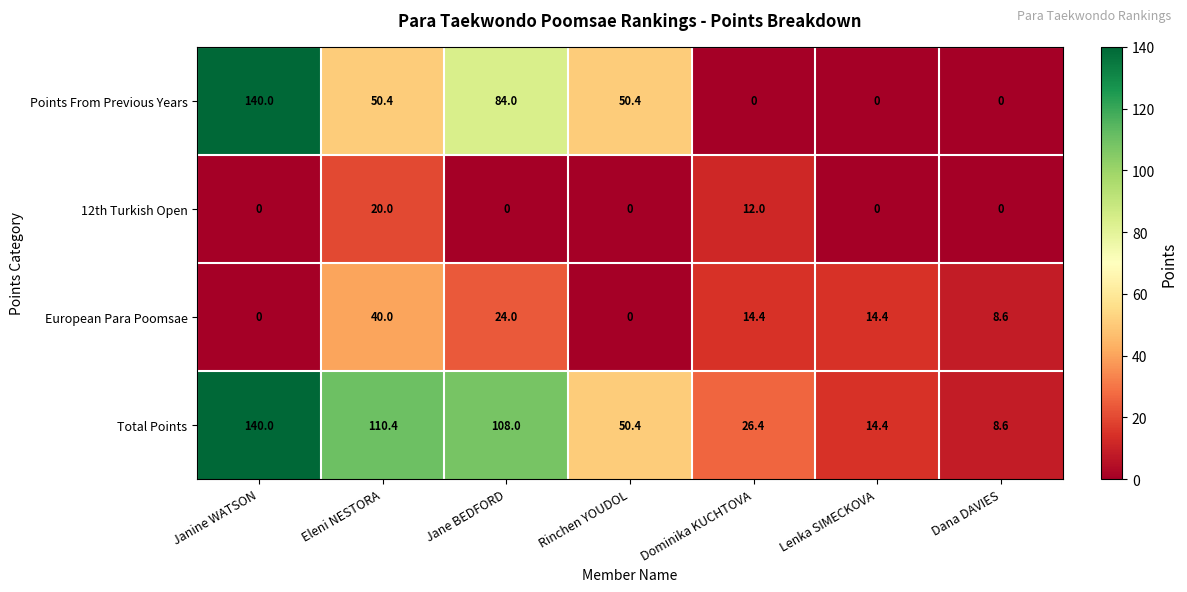

Rank the series at Jane BEDFORD from highest to lowest value.

Total Points, Points From Previous Years, European Para Poomsae, 12th Turkish Open